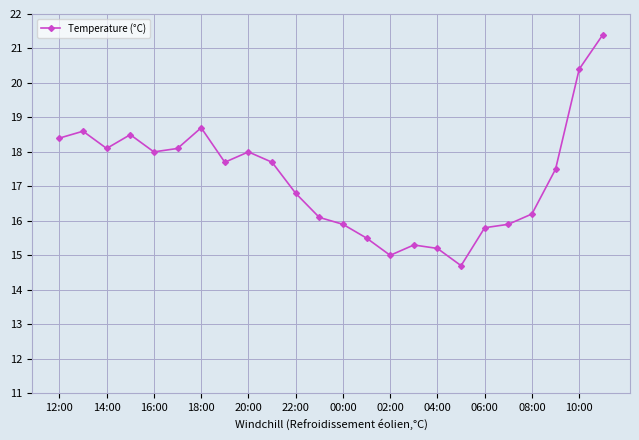

What is the difference between the maximum and minimum values?

6.7